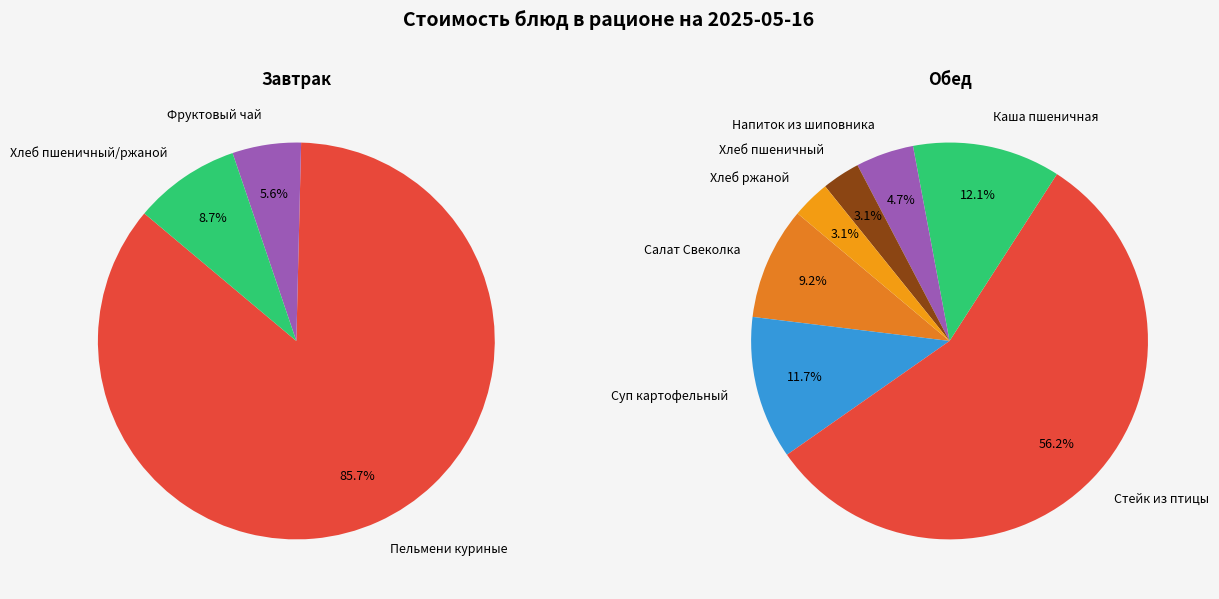

Does Хлеб пшеничный account for over 50% of the chart?

No